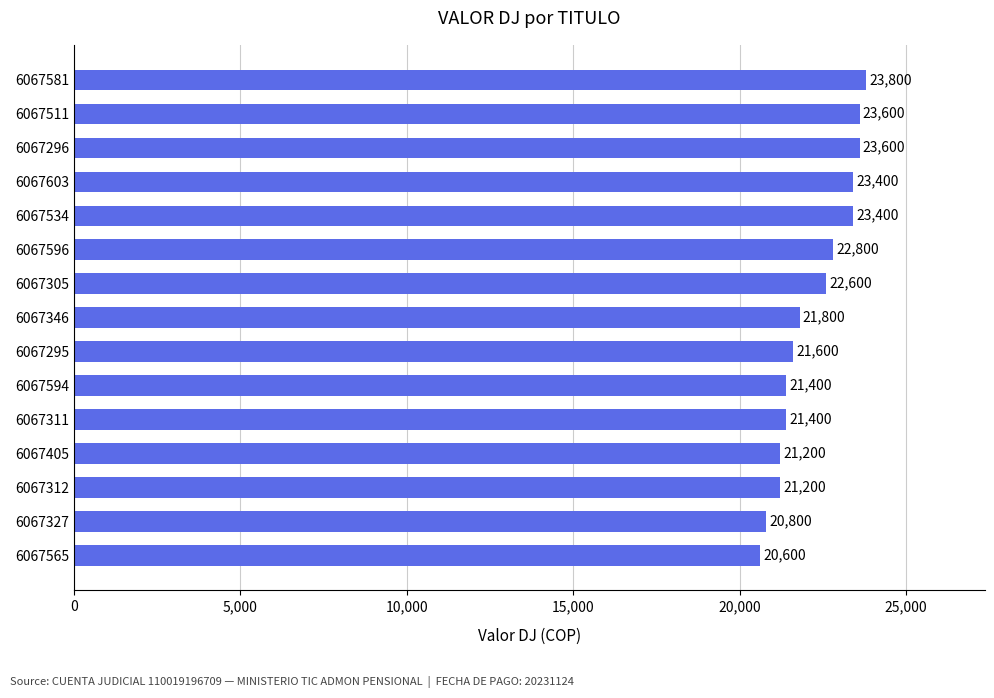

What is the maximum value shown in the chart?

23800